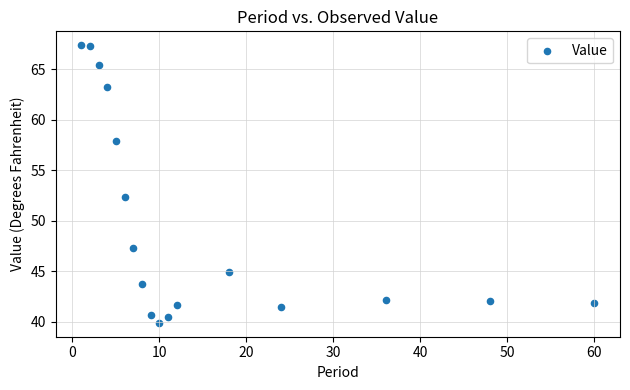

What Y value in the scatter plot is closest to 53?

52.4